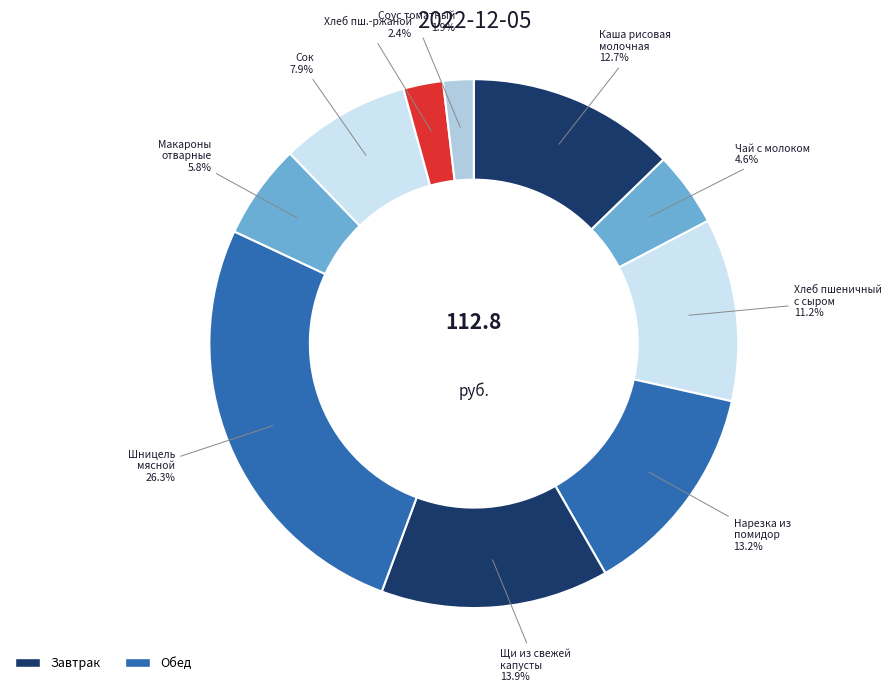

To the nearest percent, what is the average slice percentage?

10%